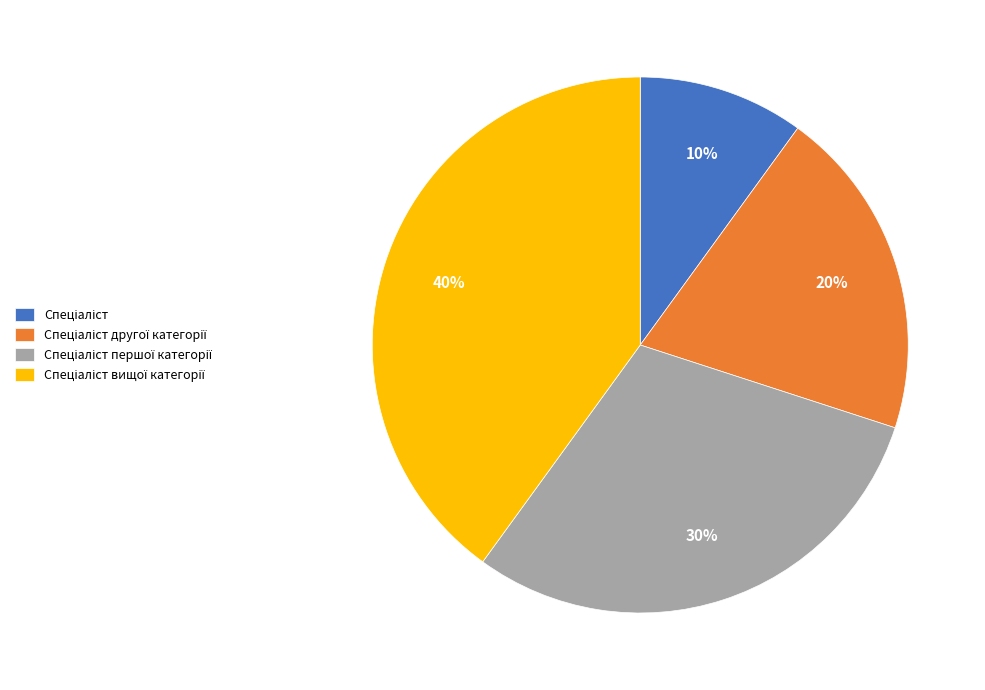

To the nearest percent, what is the difference between the largest and smallest slice percentages?

30%